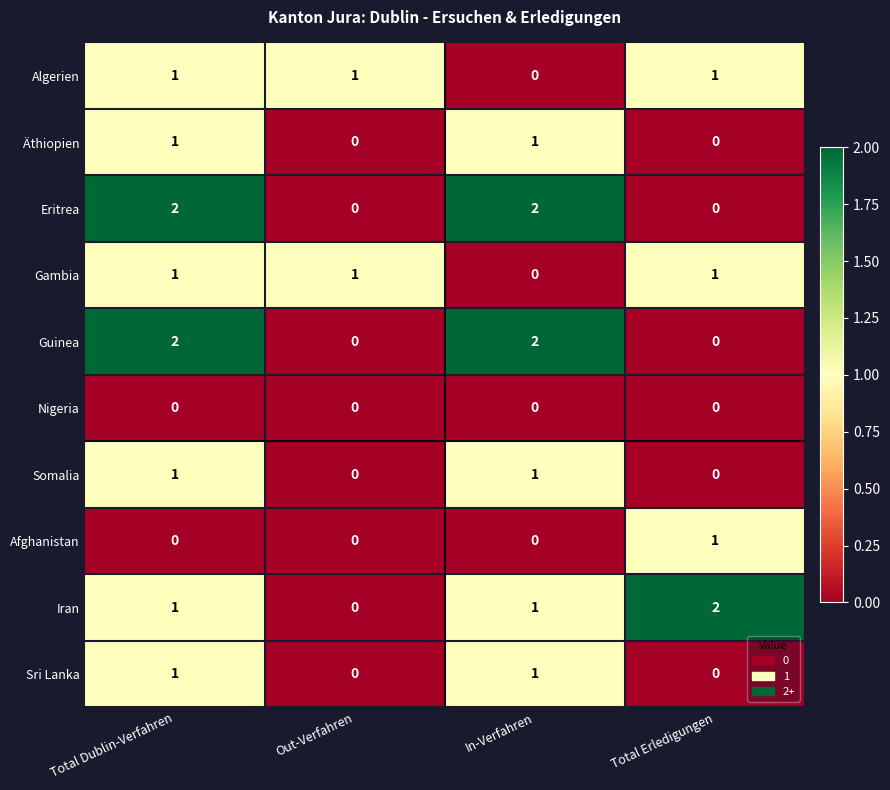

How many Gambia values are between 1 and 2?

3